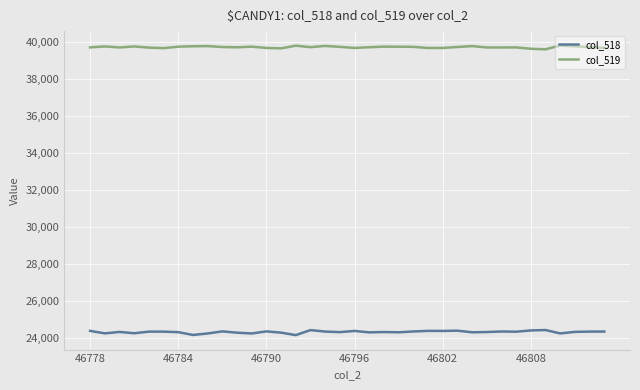

True or false: col_518 and col_519 intersect in this chart.

False